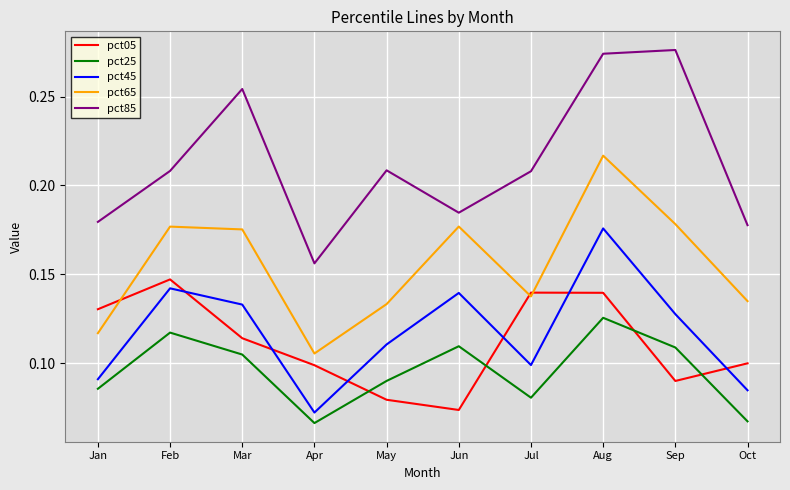

The pct45 series shows 0.2 at Jul. True or false?

False